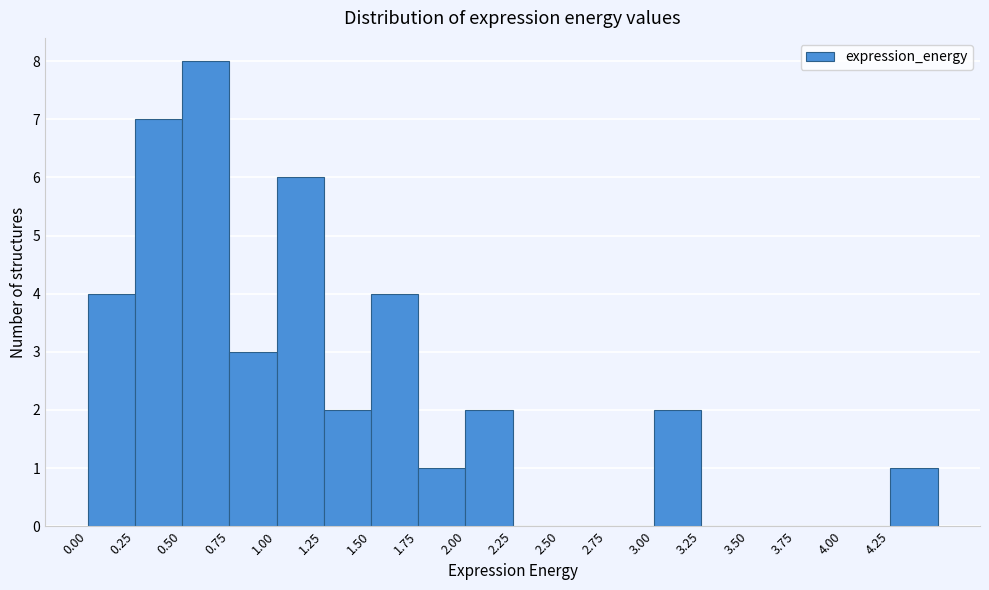

What is the height of the bar covering 1.25 to 1.50 on the x-axis? The values are not printed on the chart, so give them approximately, as read against the axis.

2